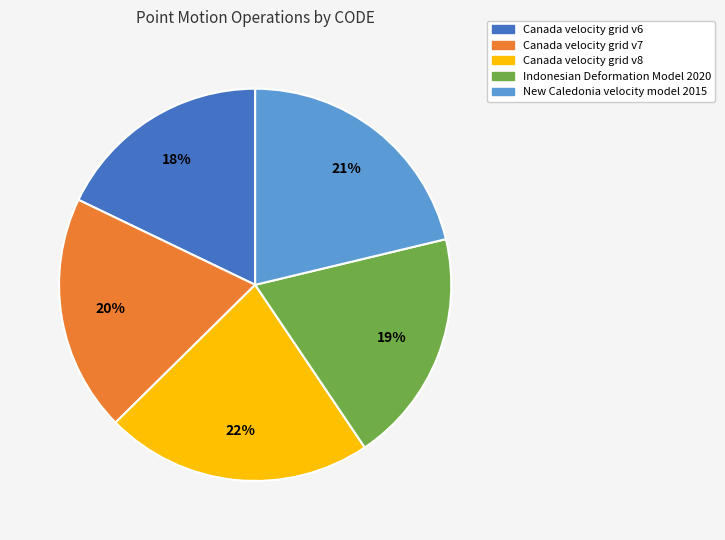

To the nearest percent, what portion does Canada velocity grid v7 represent?

20%